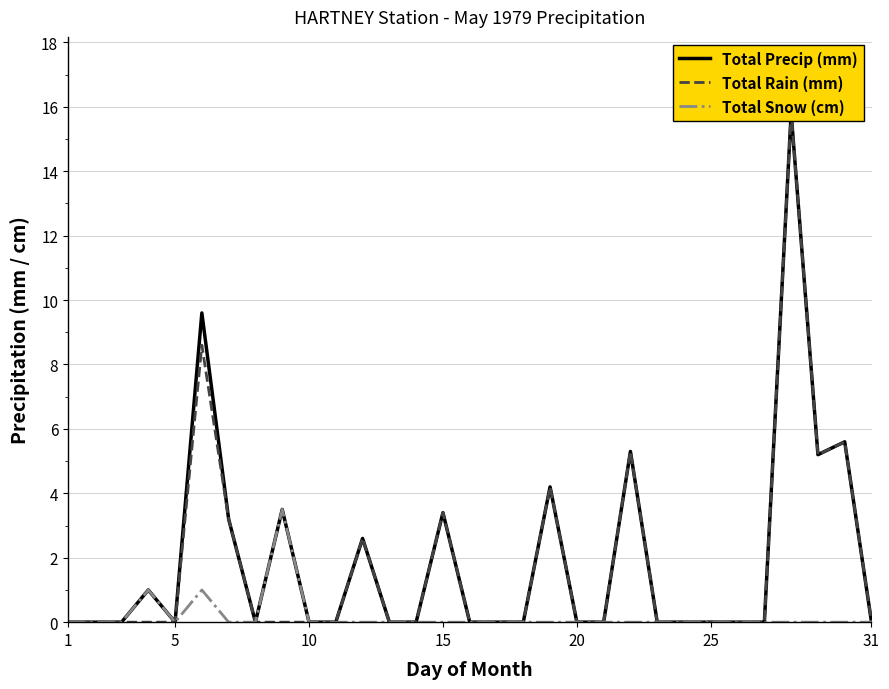

What are all the series names shown in the legend?

Total Precip (mm), Total Rain (mm), Total Snow (cm)